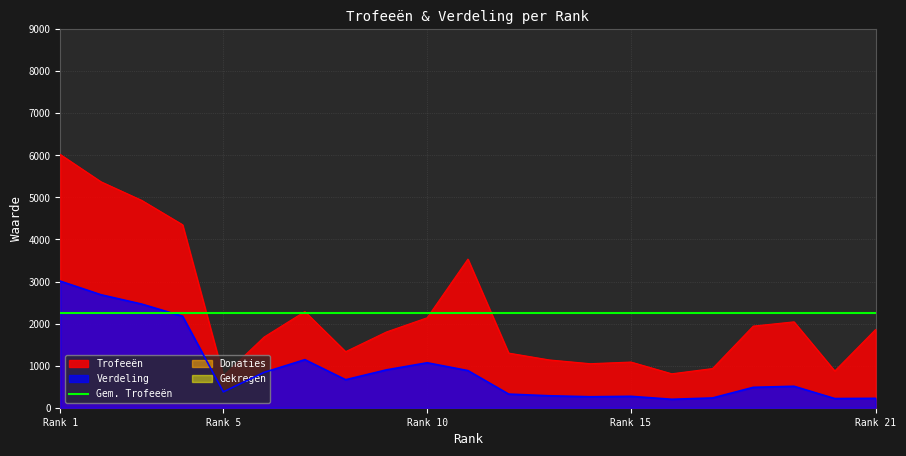

How many values in the Trofeeën series exceed 1801?

10